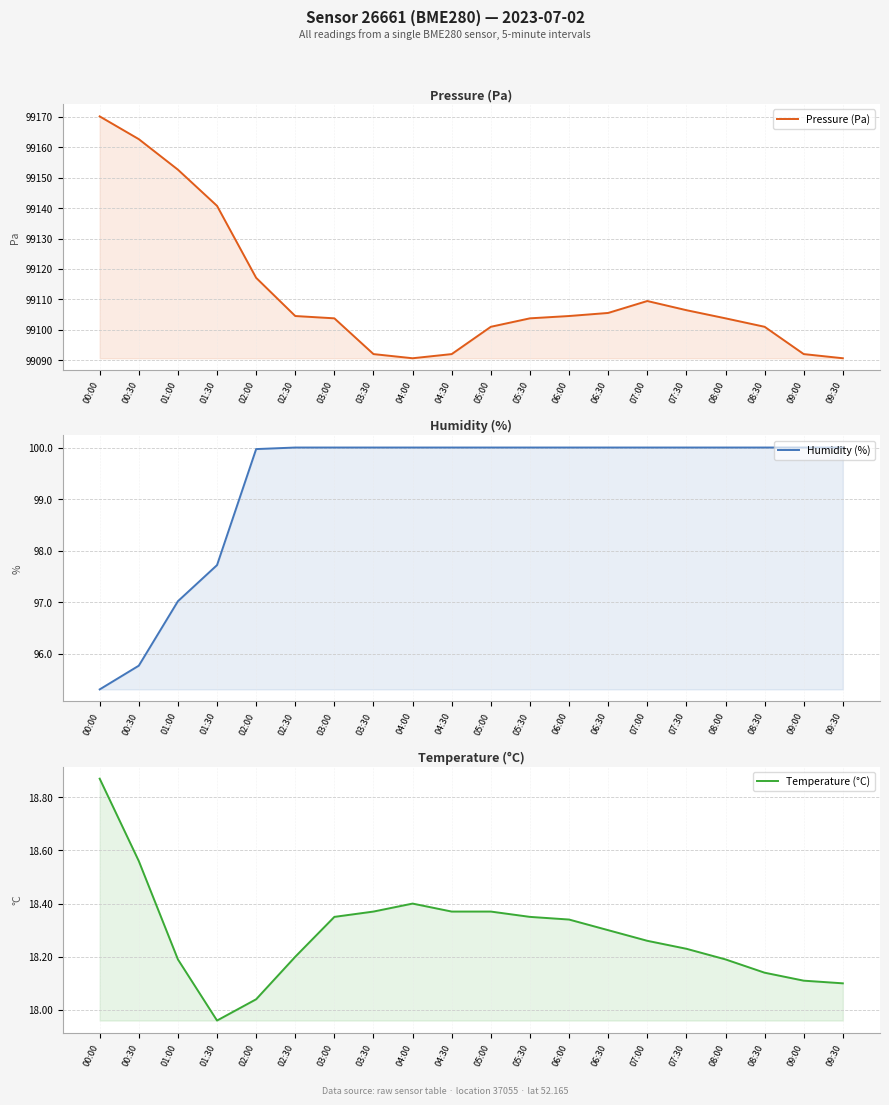

Reading left to right, extract all data points from this chart.

Pressure (Pa): 00:00=99170.1	00:30=99162.7	01:00=99152.6	01:30=99140.8	02:00=99117.1	02:30=99104.6	03:00=99103.8	03:30=99092.0	04:00=99090.7	04:30=99092.0	05:00=99101.0	05:30=99103.8	06:00=99104.6	06:30=99105.6	07:00=99109.5	07:30=99106.5	08:00=99103.8	08:30=99101.0	09:00=99092.0	09:30=99090.7
Humidity (%): 00:00=95.3	00:30=95.8	01:00=97.0	01:30=97.7	02:00=100.0	02:30=100.0	03:00=100.0	03:30=100.0	04:00=100.0	04:30=100.0	05:00=100.0	05:30=100.0	06:00=100.0	06:30=100.0	07:00=100.0	07:30=100.0	08:00=100.0	08:30=100.0	09:00=100.0	09:30=100.0
Temperature (°C): 00:00=18.9	00:30=18.6	01:00=18.2	01:30=18.0	02:00=18.0	02:30=18.2	03:00=18.4	03:30=18.4	04:00=18.4	04:30=18.4	05:00=18.4	05:30=18.4	06:00=18.3	06:30=18.3	07:00=18.3	07:30=18.2	08:00=18.2	08:30=18.1	09:00=18.1	09:30=18.1